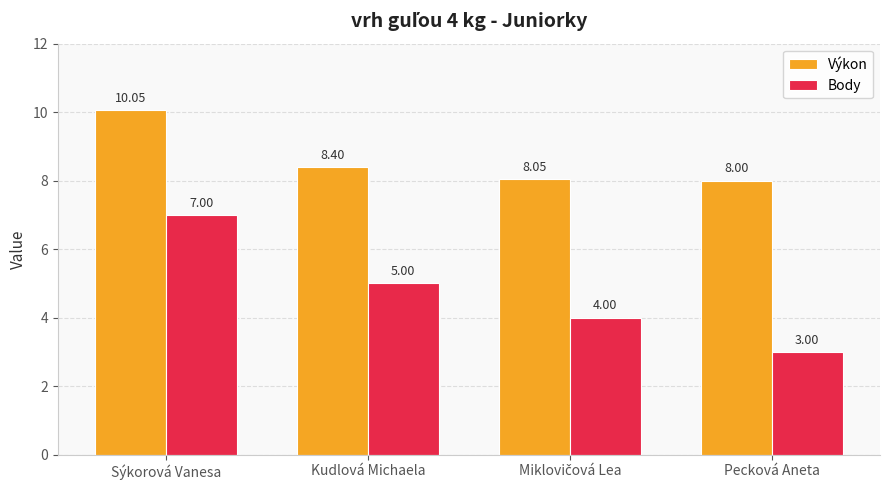

Which series has the widest spread of values?

Body